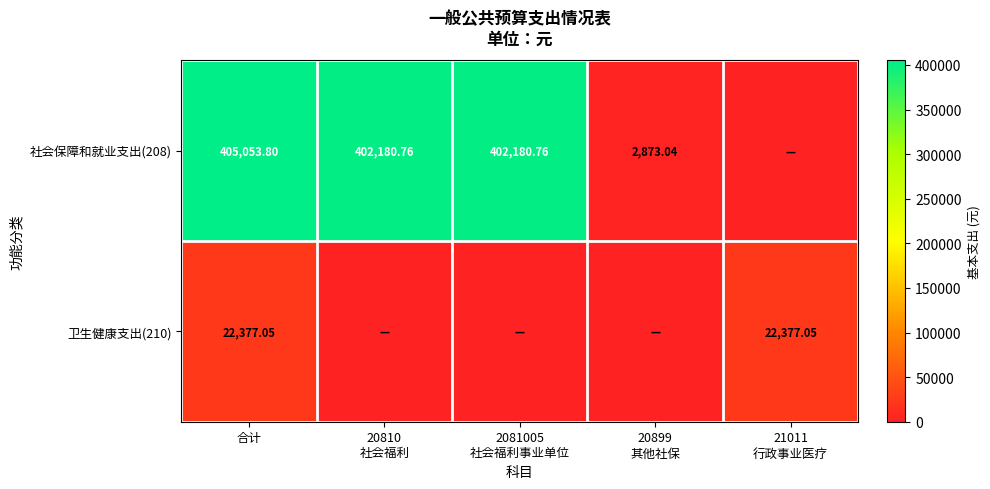

Where does the 社会保障和就业支出(208) series first go above 402180?

合计